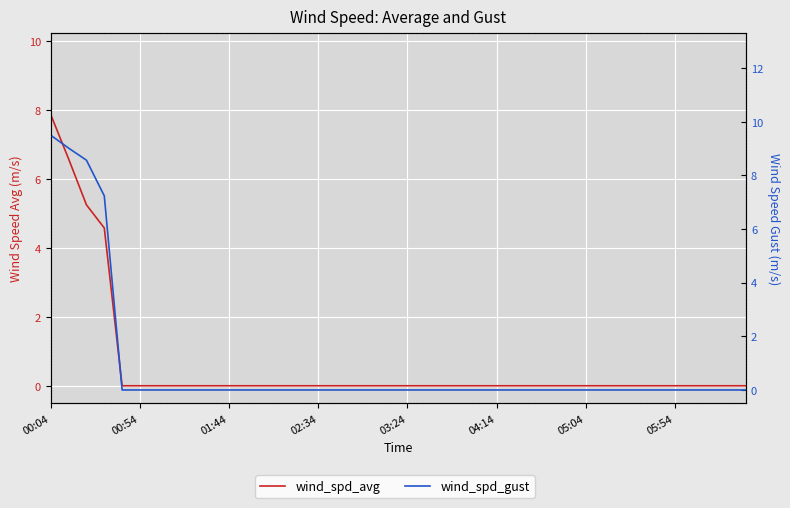

What is the difference between the second highest and minimum values in the wind_spd_avg series?

6.6